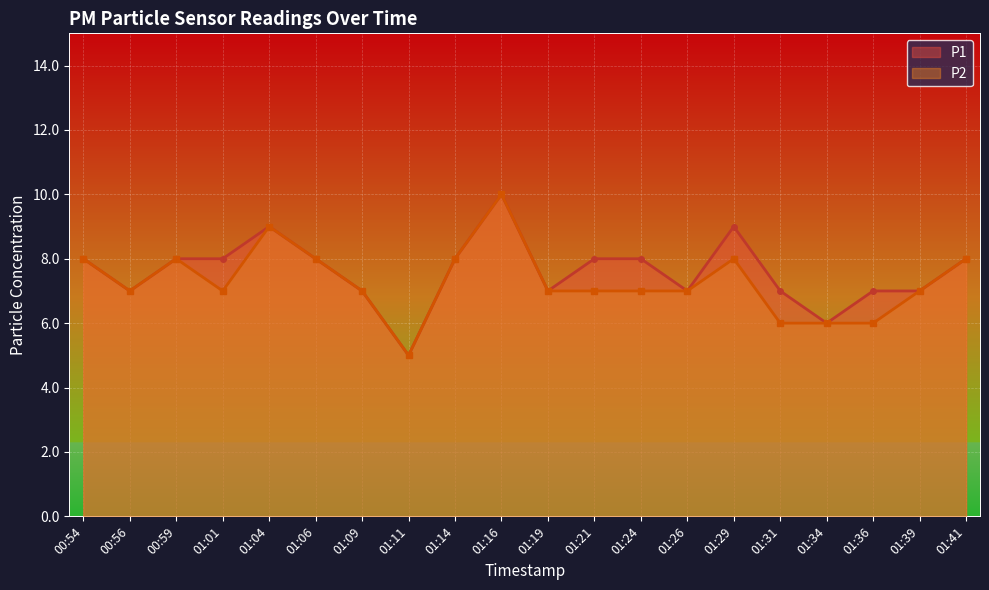

True or false: P1 and P2 cross at least once.

False